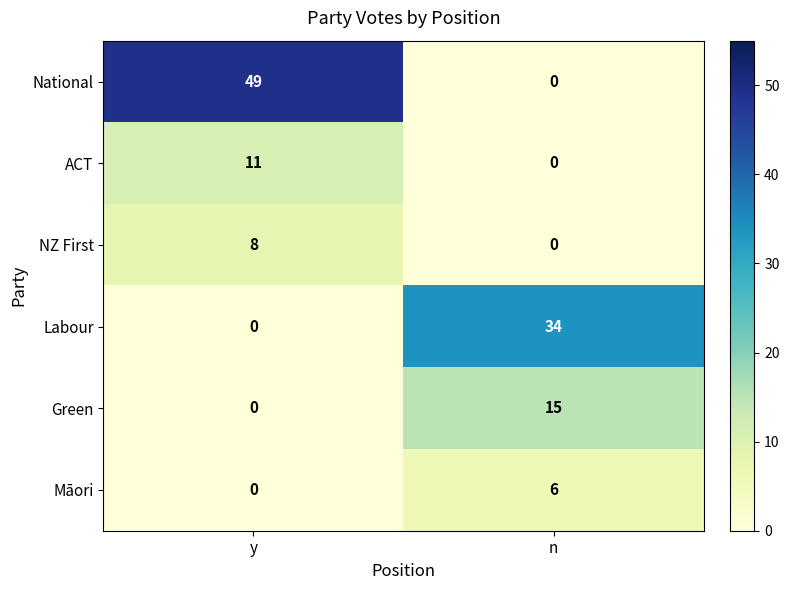

Reading right to left, extract all data points from this chart.

National: n=0	y=49
ACT: n=0	y=11
NZ First: n=0	y=8
Labour: n=34	y=0
Green: n=15	y=0
Māori: n=6	y=0